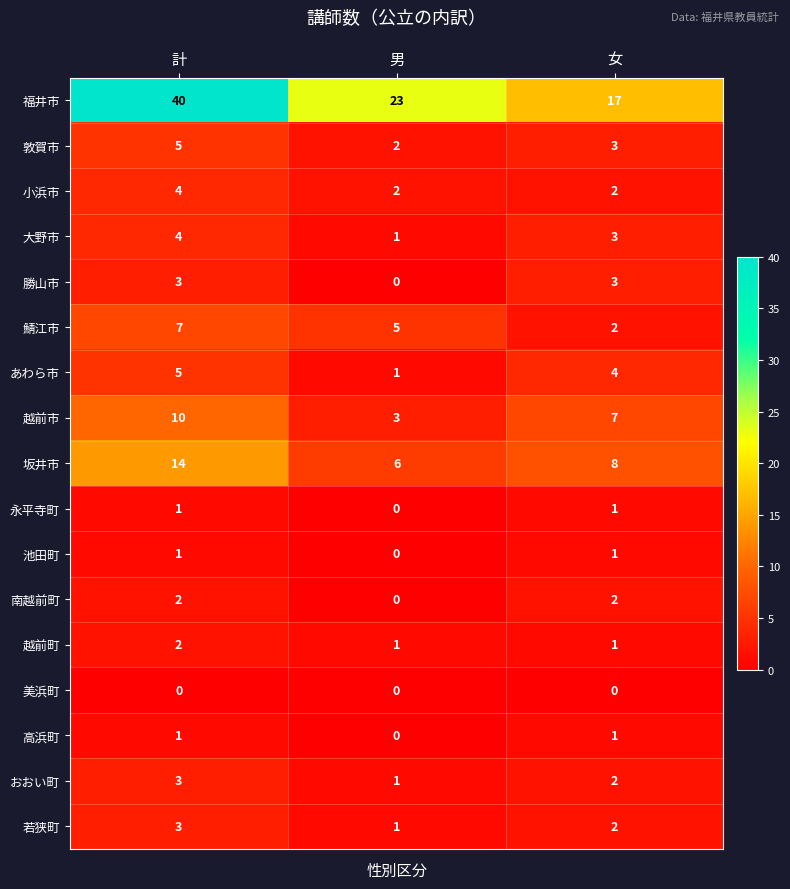

Is it true that 福井市 equals 34 at 男?

False